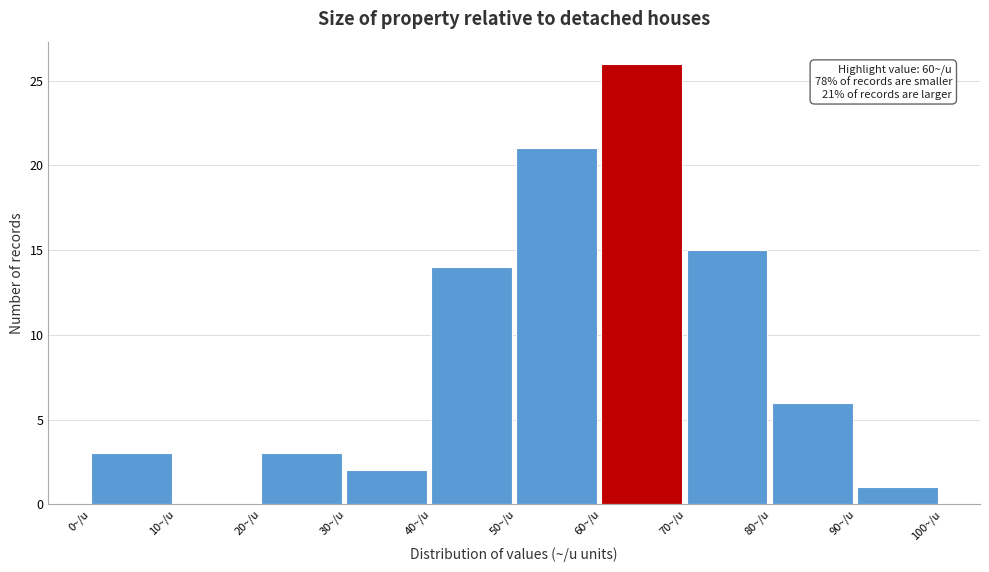

Over which range of the x-axis is the bar tallest?

60 to 70